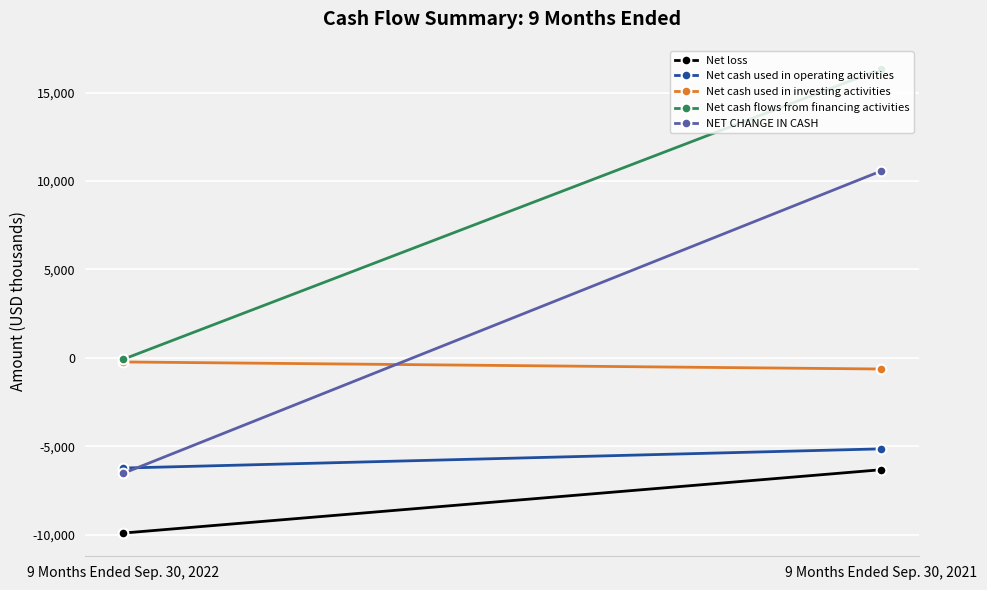

What is the sum of all Net loss values?

-16210